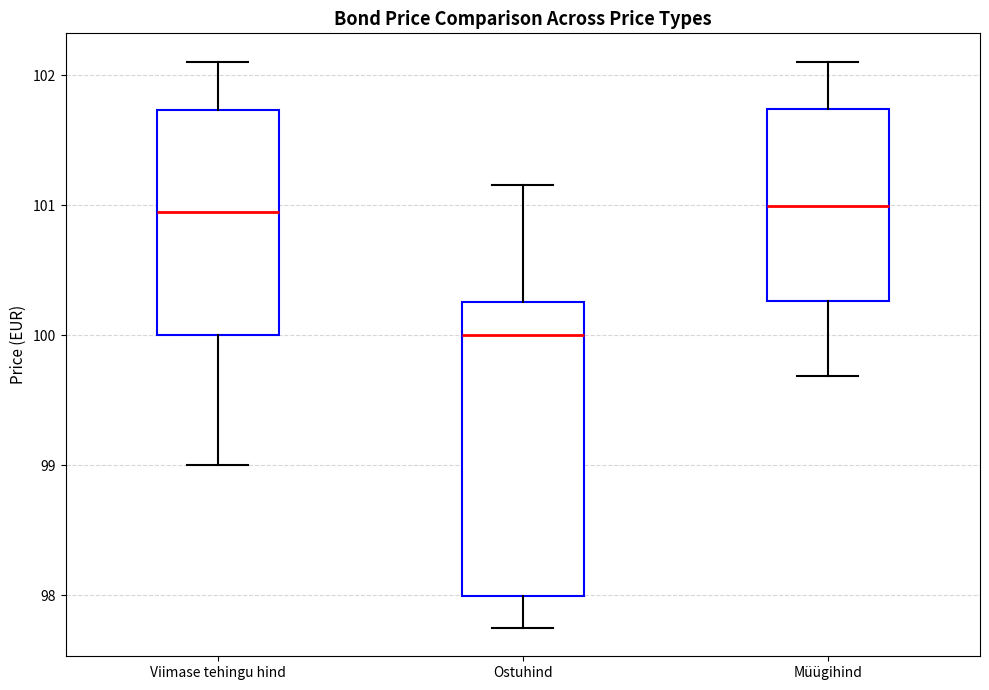

Reading left to right, transcribe this box plot: for each box, give where its median line is, the range the box spans, and where its two whiskers end, as read against the y-axis. The values are not printed on the chart, so give them approximately, as read against the axis.

Viimase tehingu hind: median 100.9, box 100.0 to 101.7, whiskers 99.0 to 102.1
Ostuhind: median 100.0, box 98.0 to 100.3, whiskers 97.8 to 101.2
Müügihind: median 101.0, box 100.3 to 101.7, whiskers 99.7 to 102.1